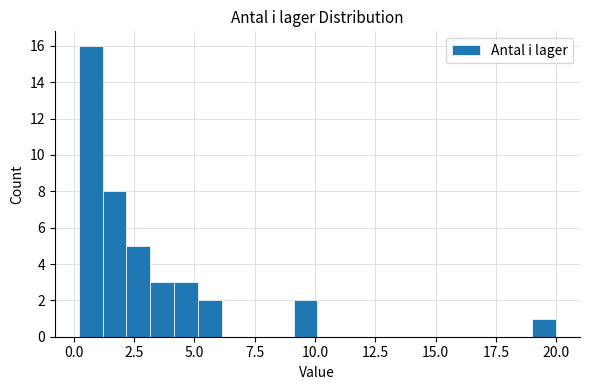

Read against the x-axis, roughly where is the centre of the tallest bar?

0.5